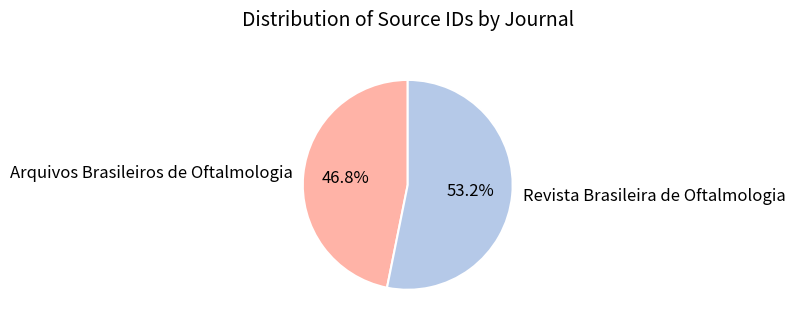

Between Arquivos Brasileiros de Oftalmologia and Revista Brasileira de Oftalmologia, which is larger?

Revista Brasileira de Oftalmologia